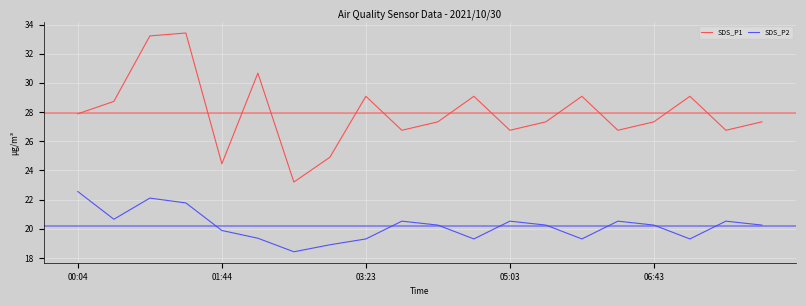

What is the maximum value shown in the chart?

33.4